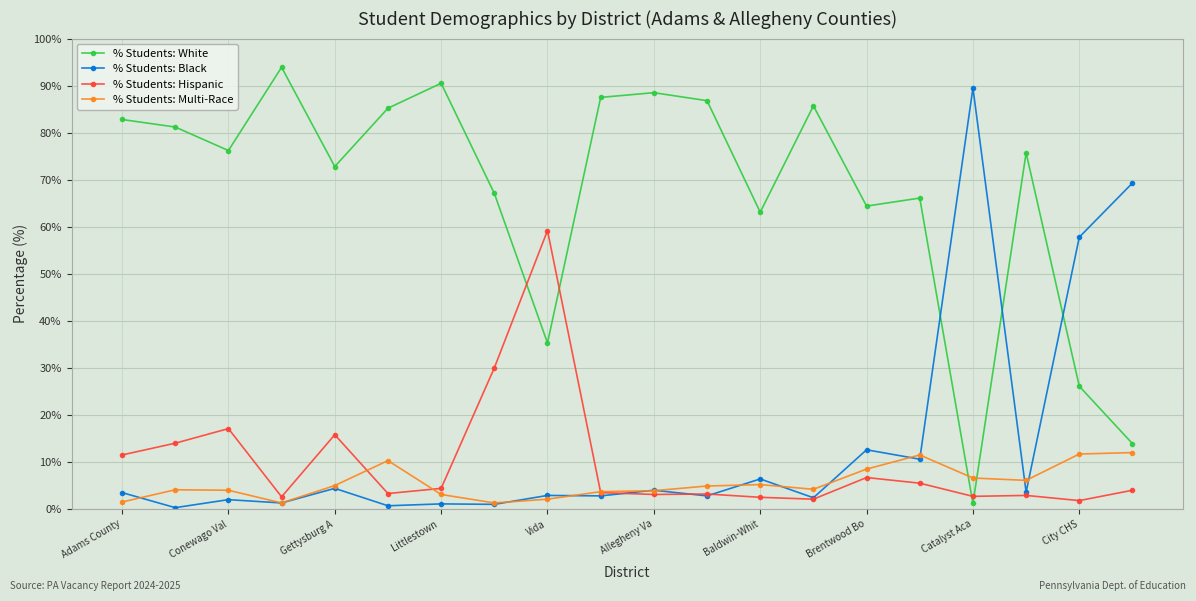

Does the chart have visible grid lines?

Yes